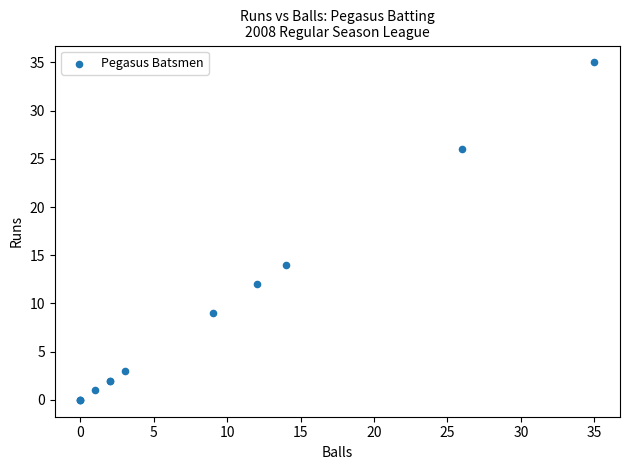

What Y value in the scatter plot is closest to 17?

14